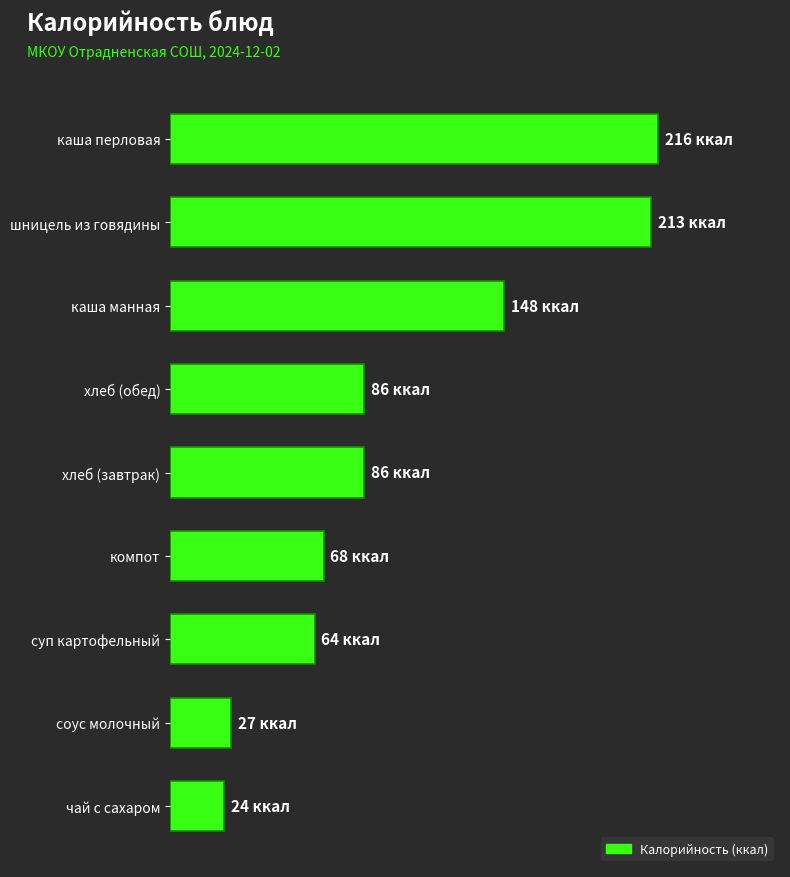

What is the difference between the second highest and second lowest values?

186